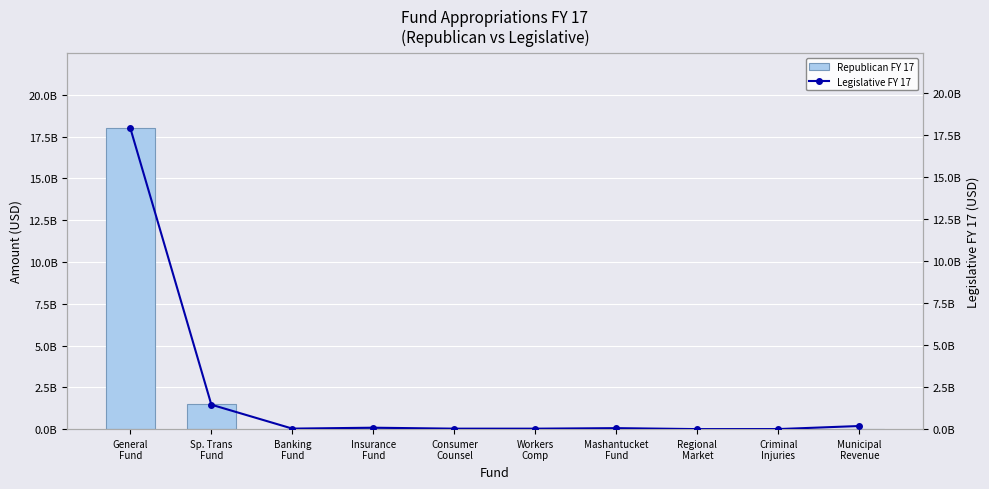

Rank the series by their maximum value, from lowest to highest.

Legislative FY 17, Republican FY 17